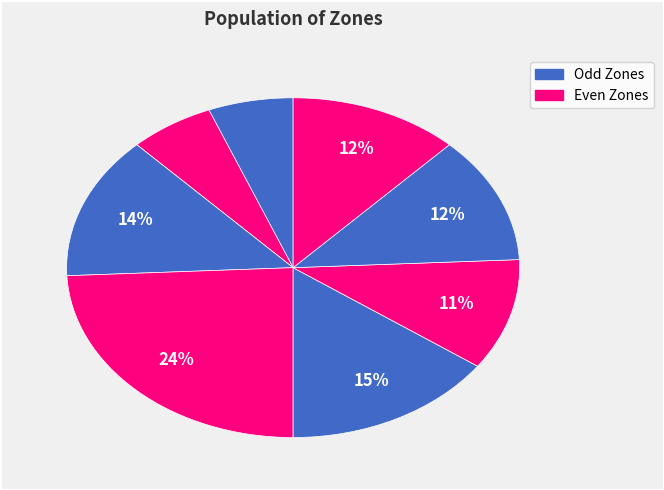

Is there any slice that represents more than half of the pie?

No